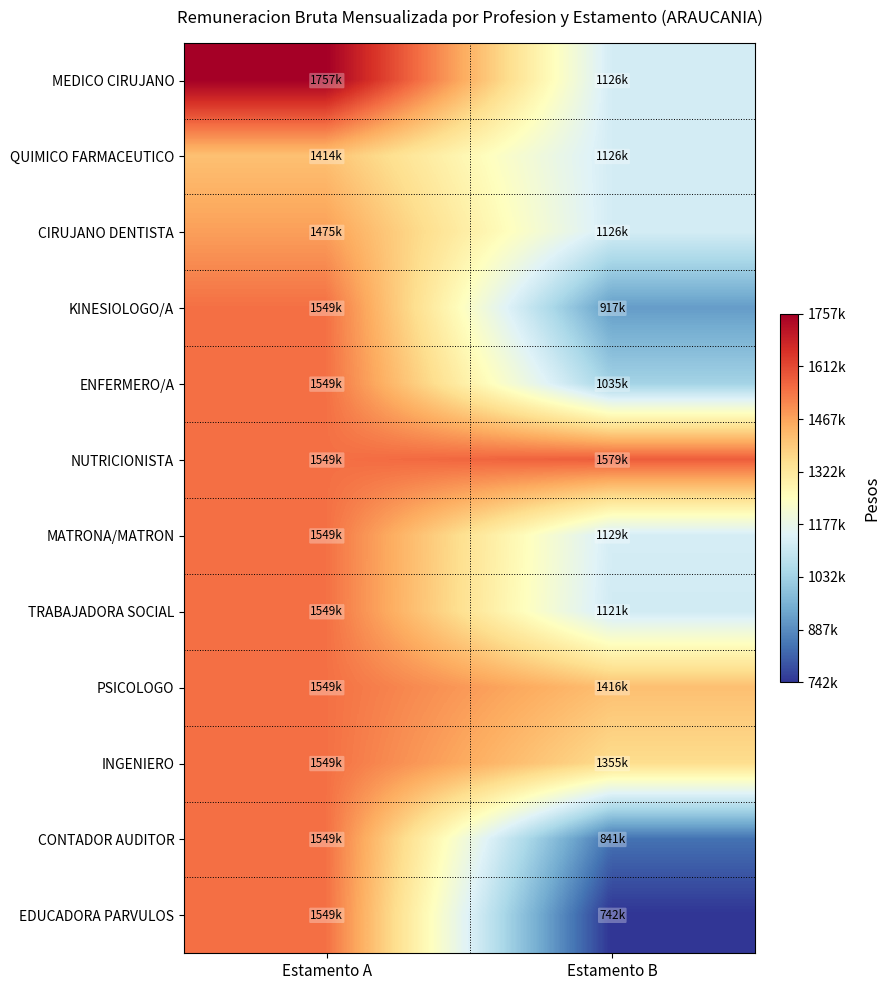

Which label corresponds to the largest value in the chart?

Estamento A